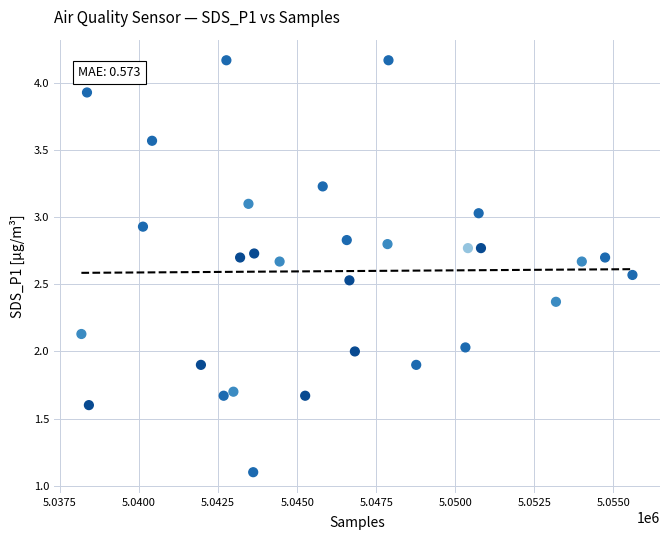

What is the range of X values (max minus min)?

17422.0